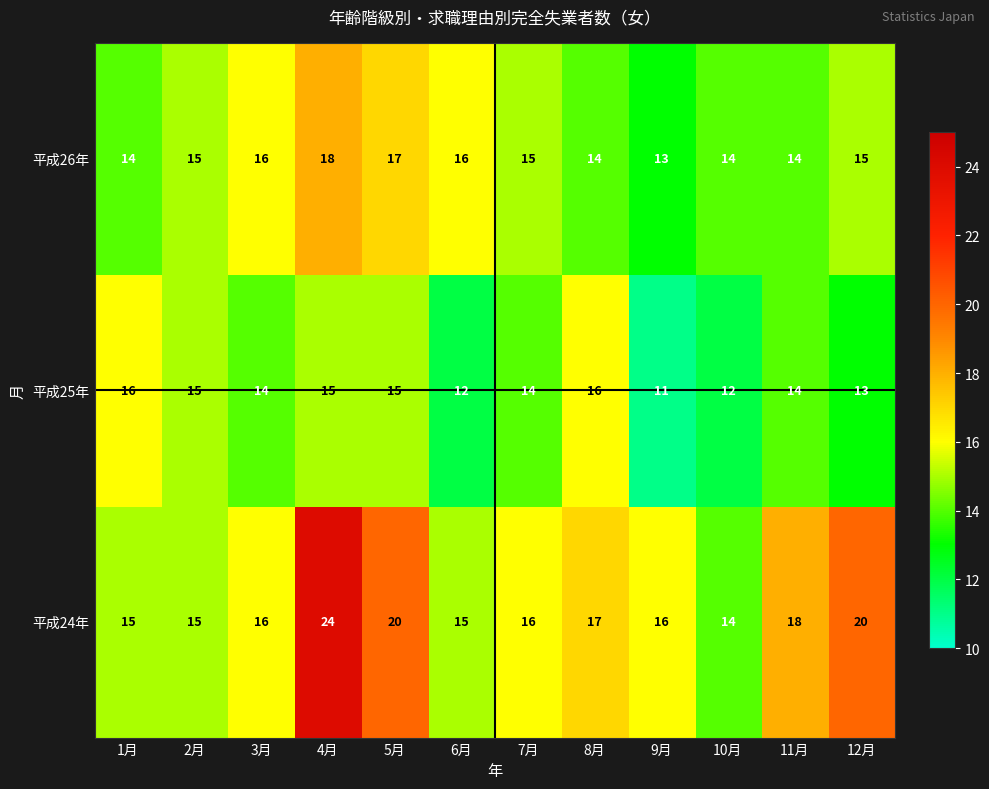

What is the difference between the second highest and second lowest values in the 平成24年 series?

5